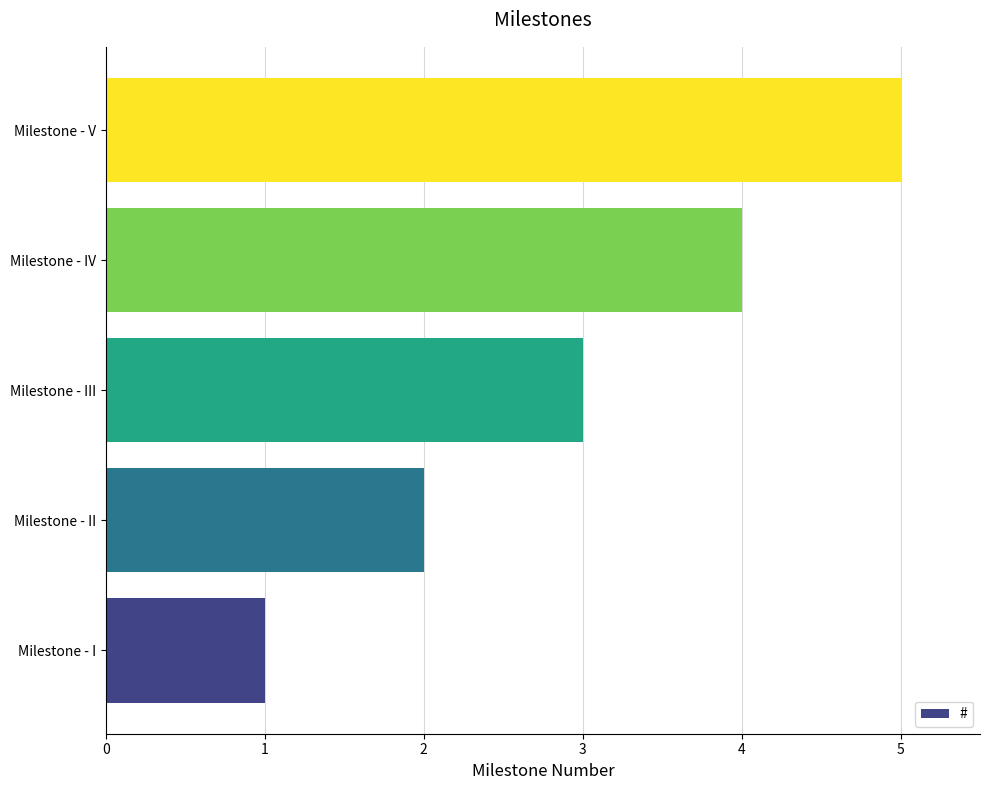

Are the bars horizontal?

Yes